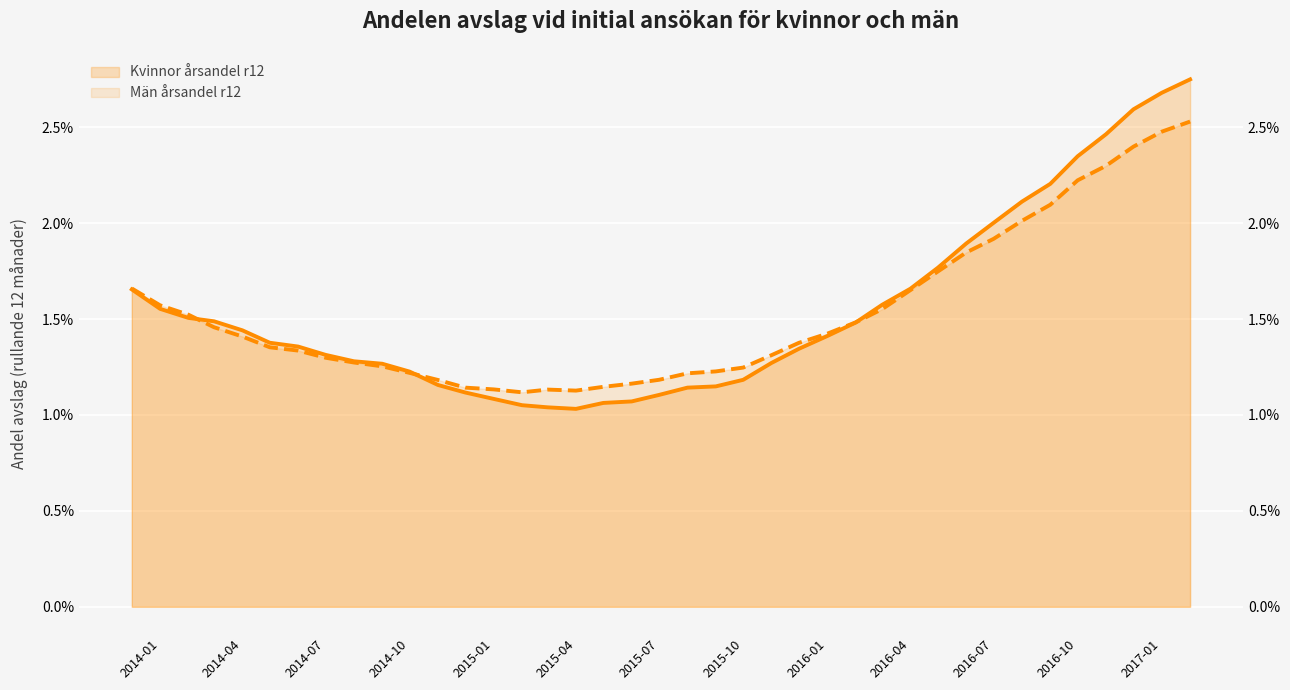

Is it true that Män årsandel r12 equals 0.0 at 27?

False